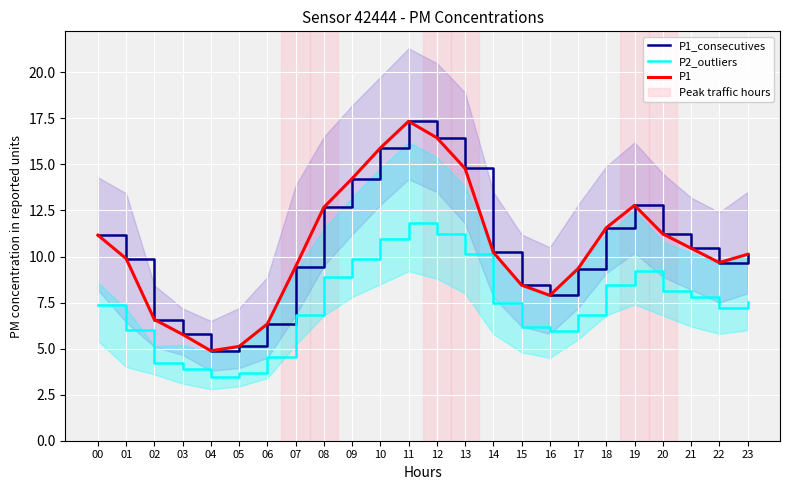

What is the value of the P1_consecutives point at the 7th from the left?

6.3